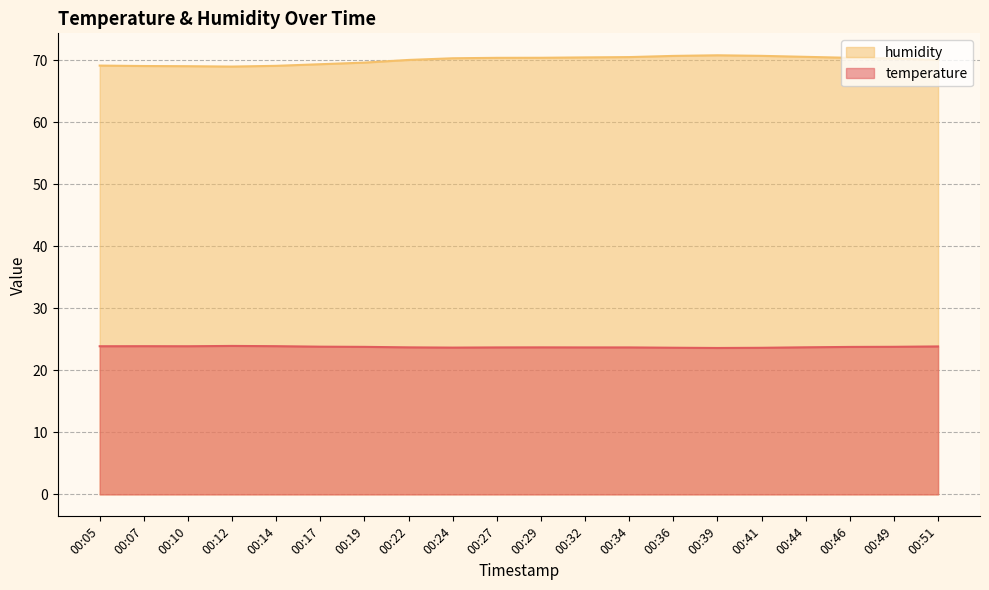

What is the difference between the highest and lowest values at 00:32?

46.8